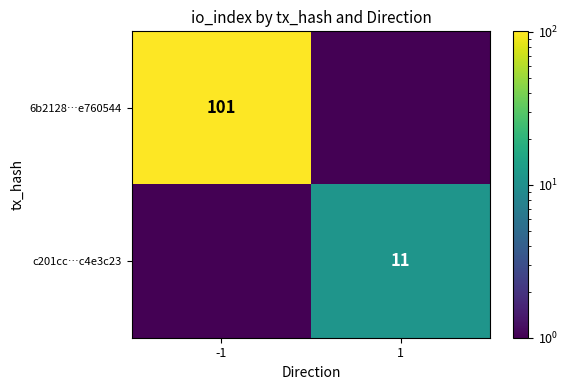

At how many categories does at least one series exceed 72?

1